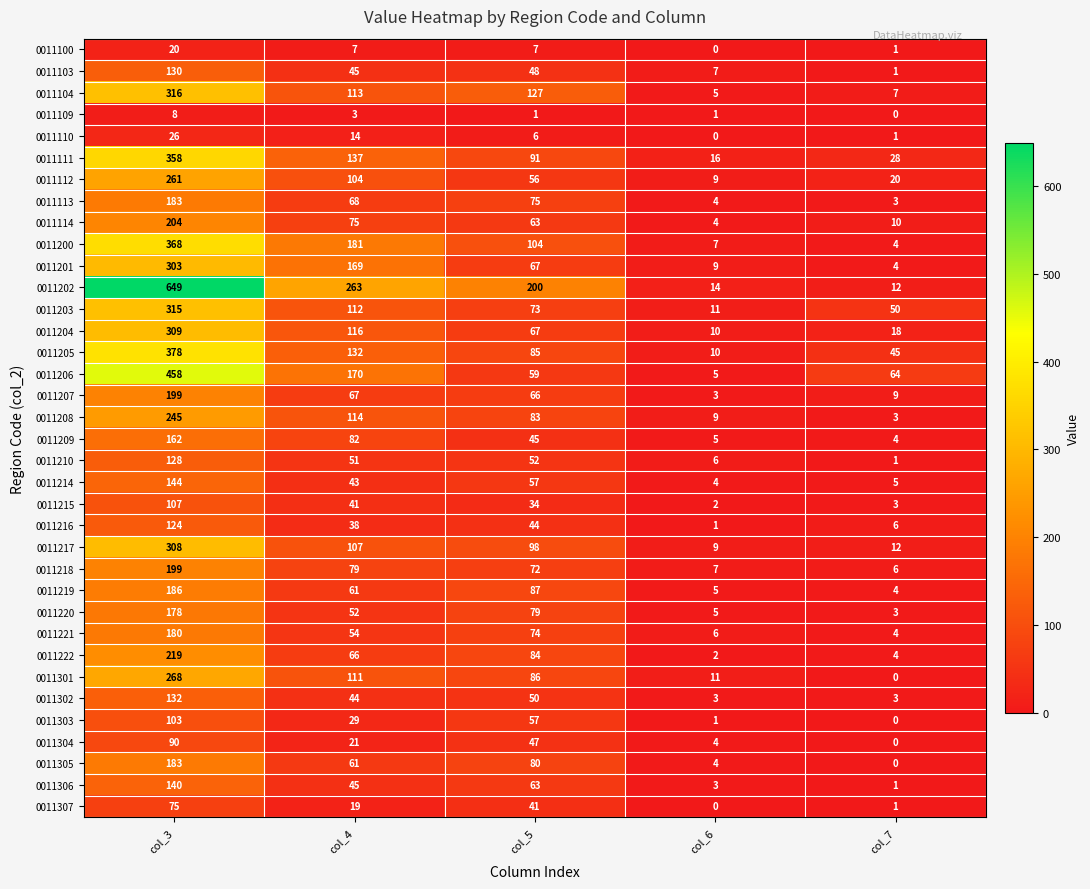

At which label is 0011301 closest to 134?

col_4